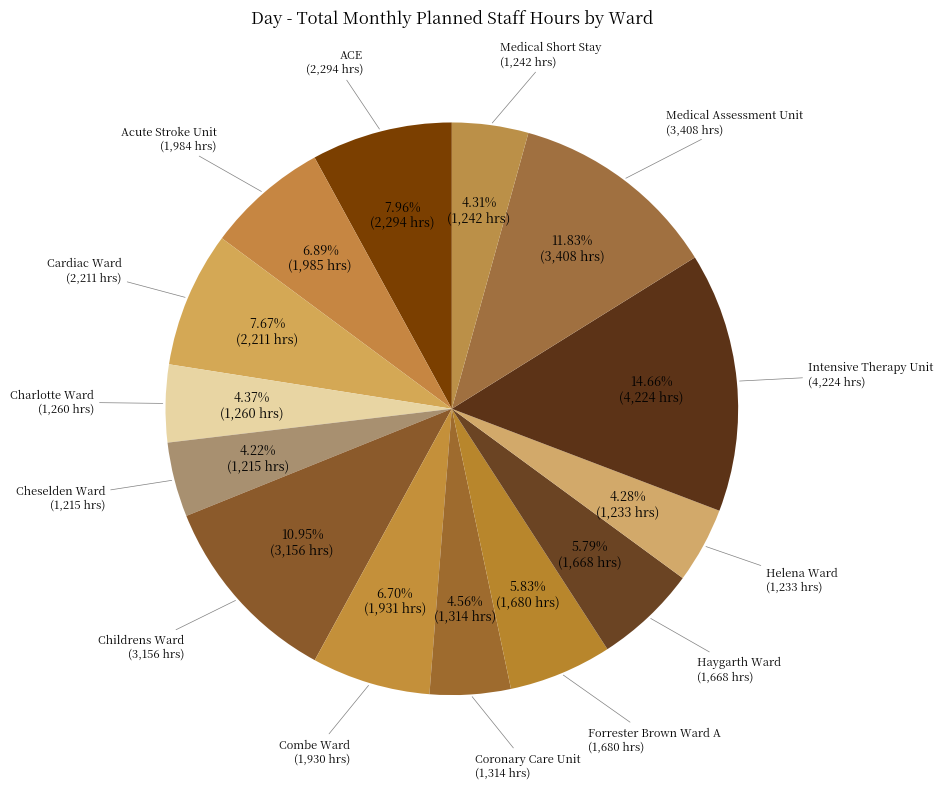

What is the largest slice in the pie chart?

Intensive Therapy Unit